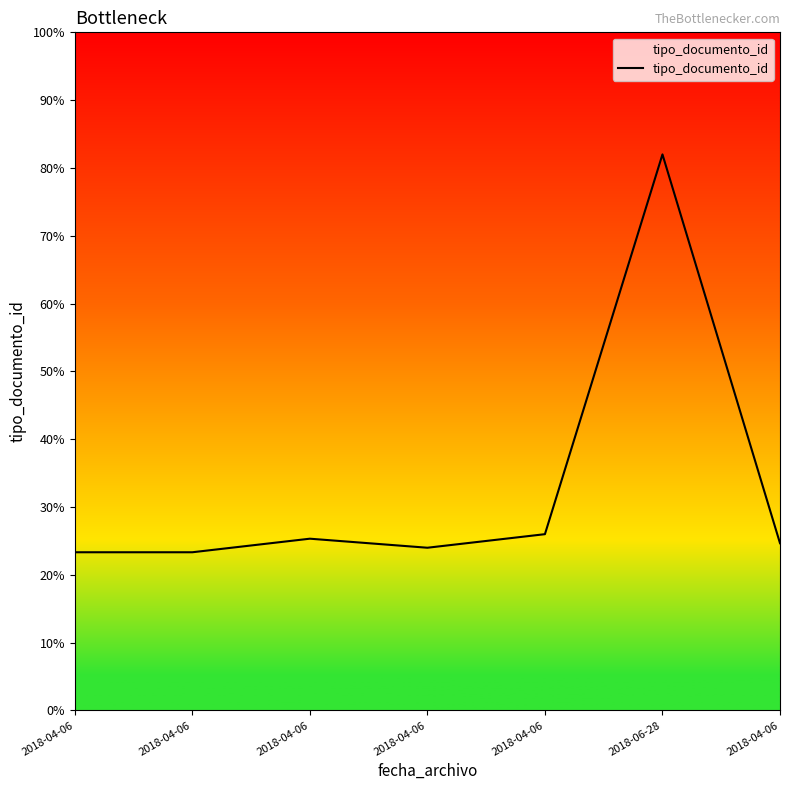

The value at 2018-04-06 is 35. True or false?

True